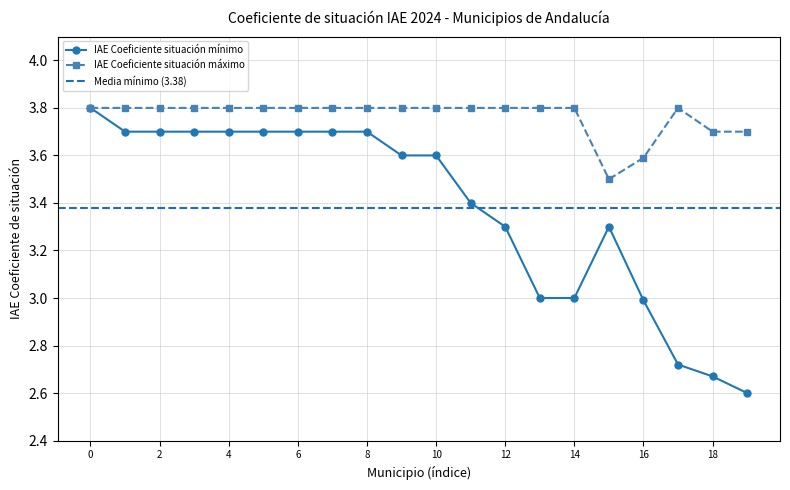

Is the value of IAE Coeficiente situación mínimo at 16 greater than the value of IAE Coeficiente situación máximo at 6?

No